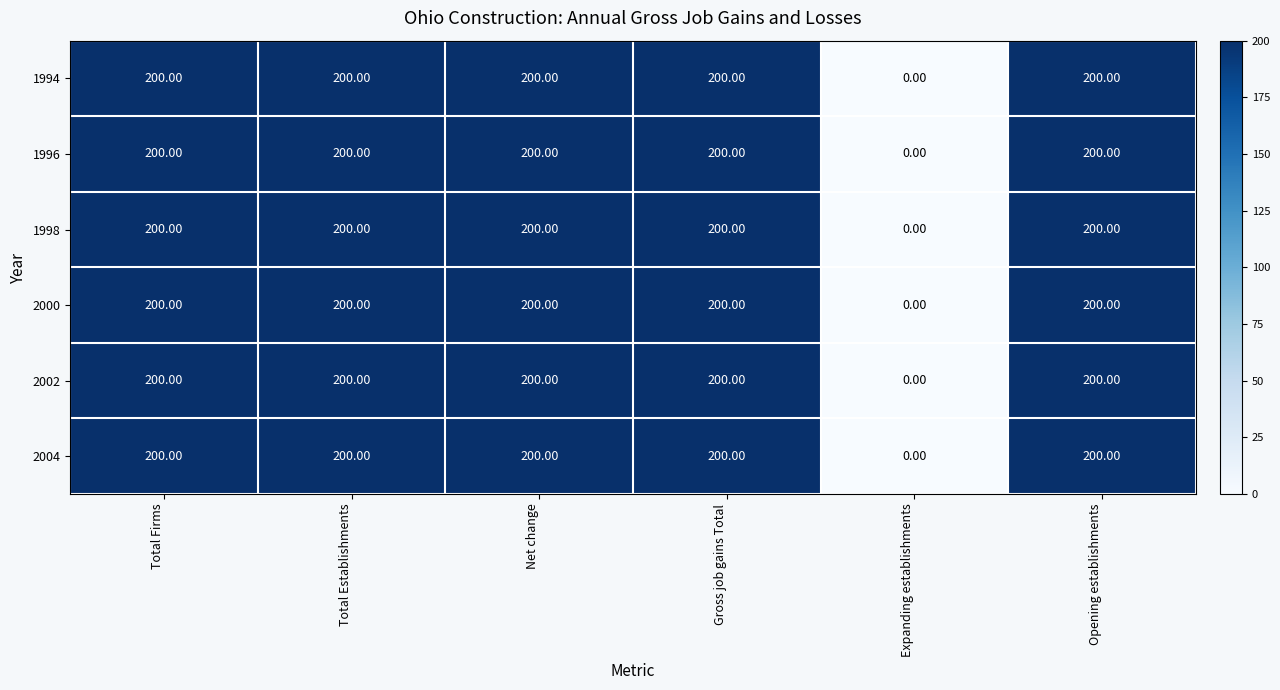

Which label corresponds to the smallest value in the chart?

Expanding establishments